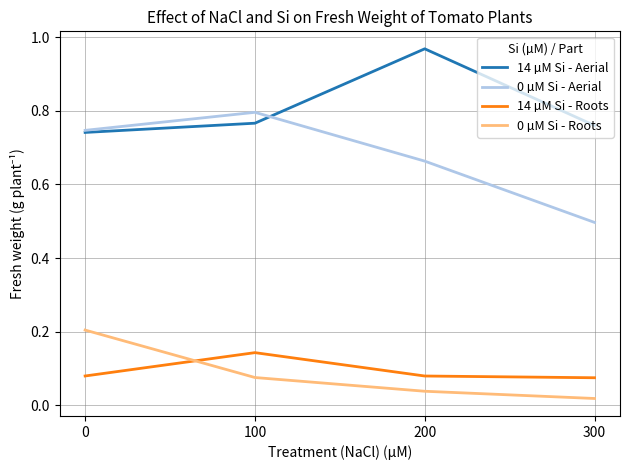

Which category has the highest value across all series?

200